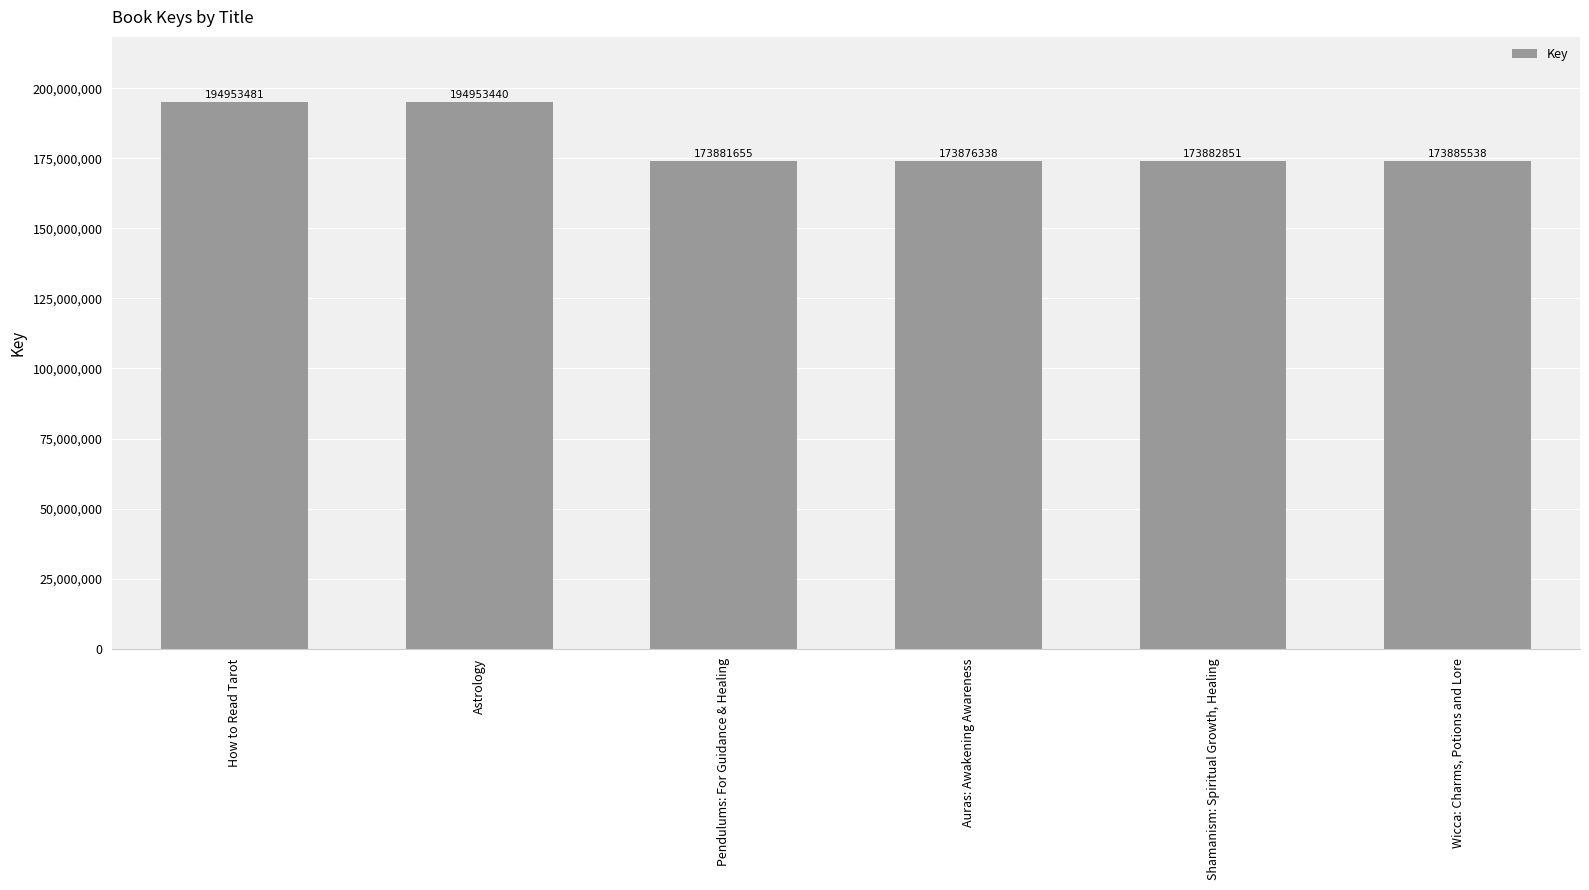

What is the difference between the maximum and minimum values?

21077143